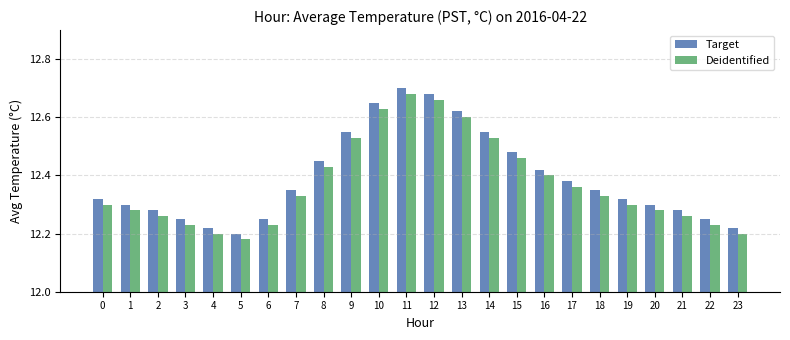

Rank the series by their maximum value, from lowest to highest.

Deidentified, Target